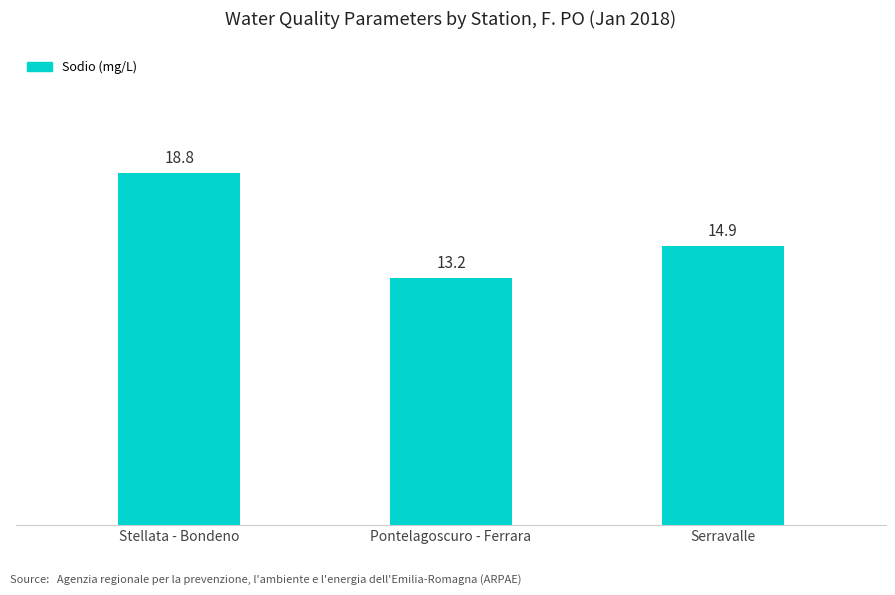

What is the change in value from Pontelagoscuro - Ferrara to Serravalle?

+1.7